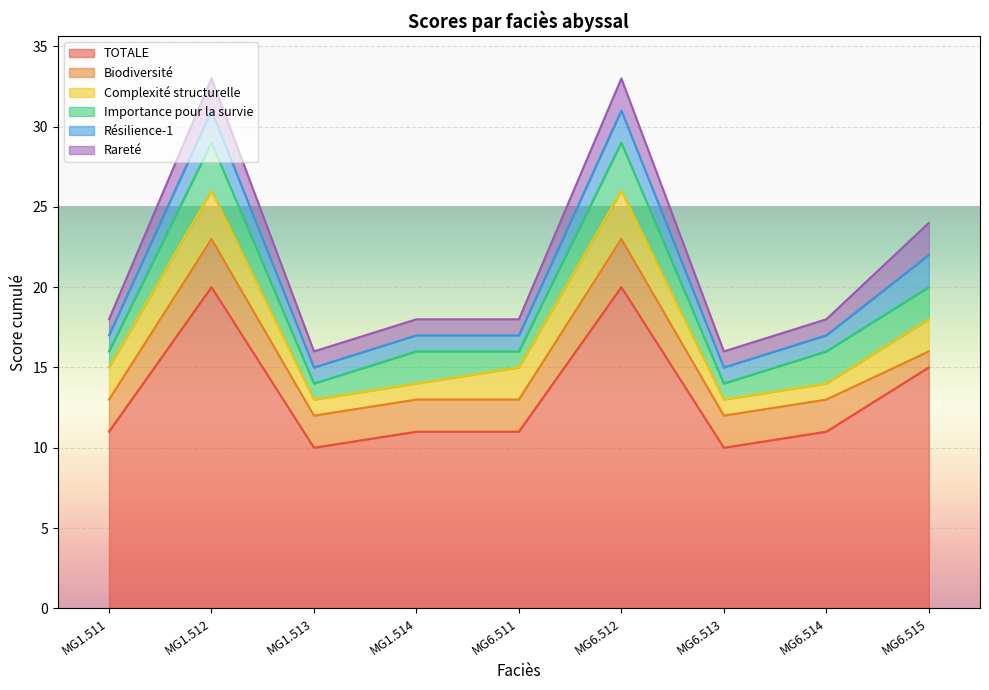

What is the minimum value for Complexité structurelle?

1